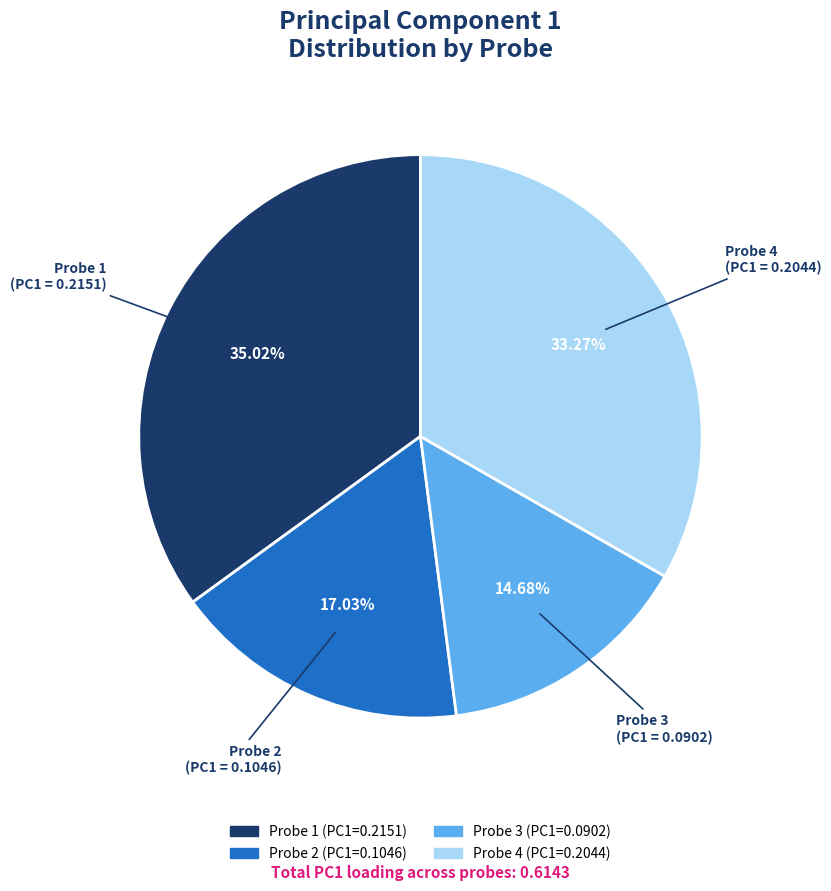

Is there any slice that represents more than half of the pie?

No